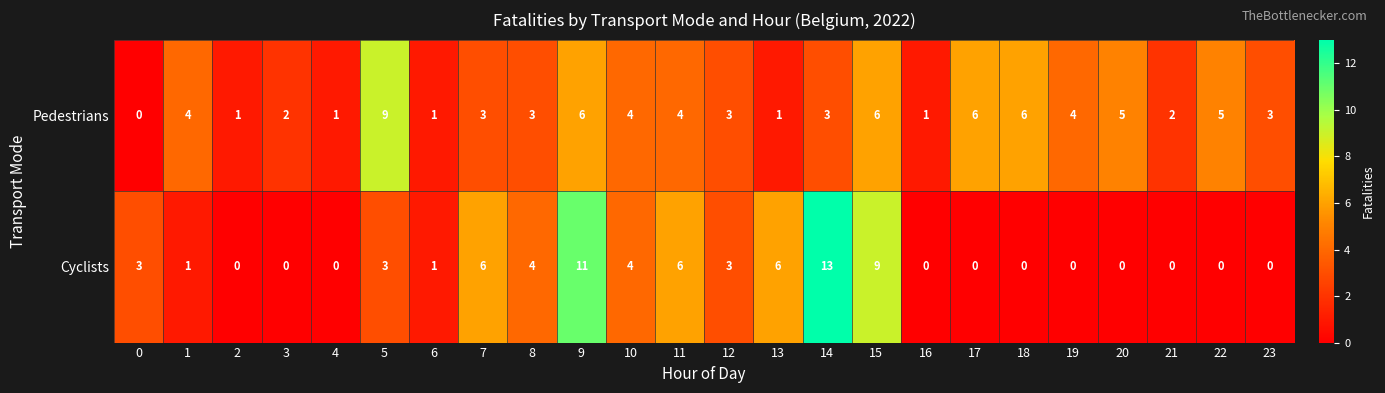

Which series has the largest range (max minus min)?

Cyclists